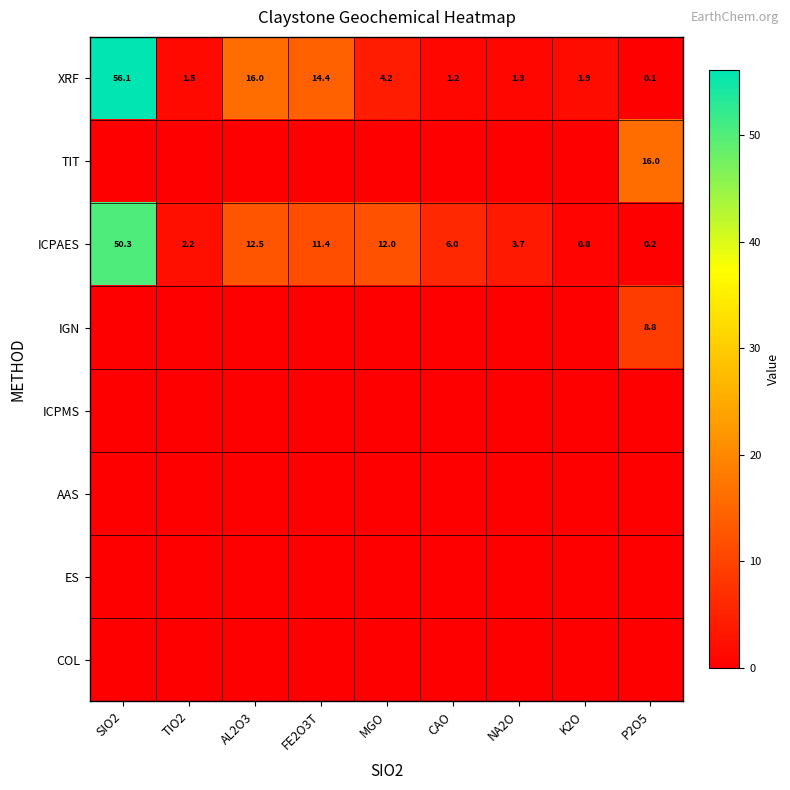

What is the average value of the XRF series?

10.7